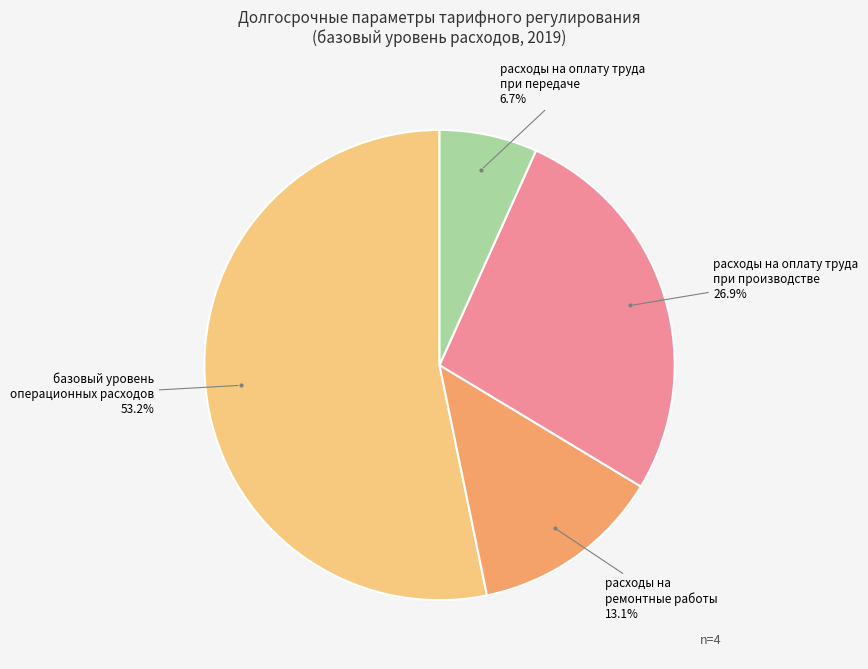

How many segments does this pie chart have?

4